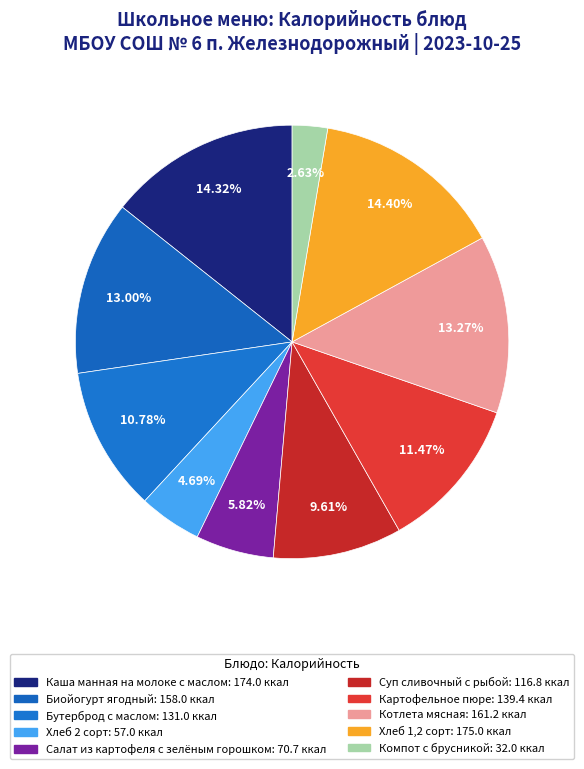

What is the largest slice in the pie chart?

Хлеб 1,2 сорт